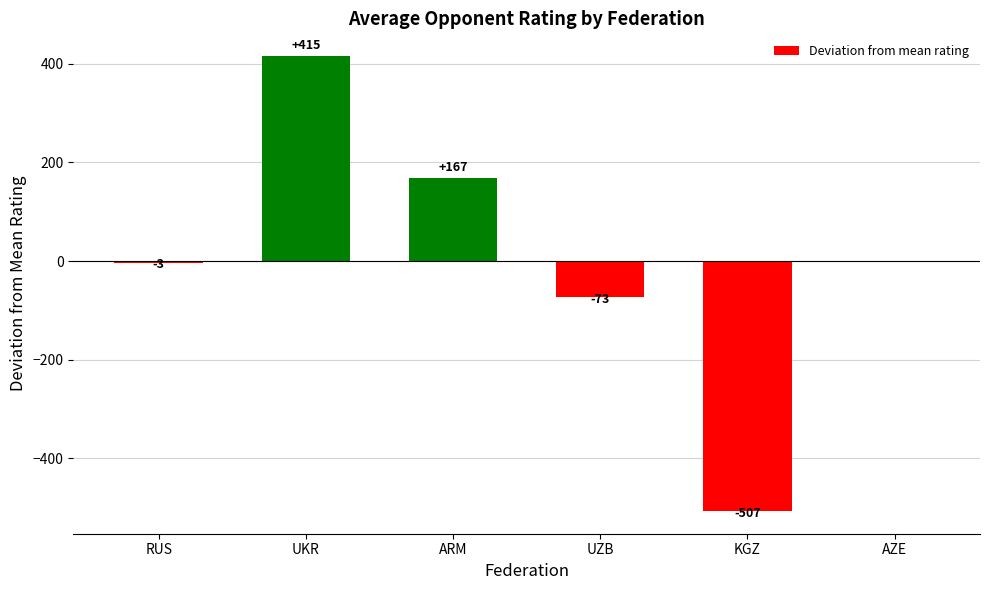

Count the number of data series in this chart.

1